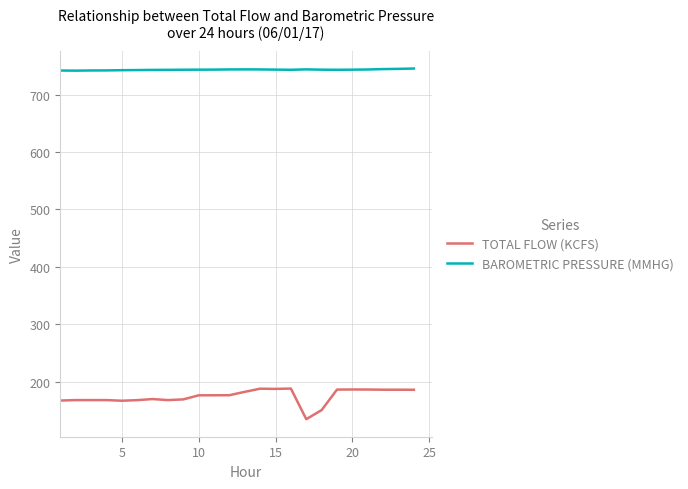

Which series has the widest spread of values?

TOTAL FLOW (KCFS)